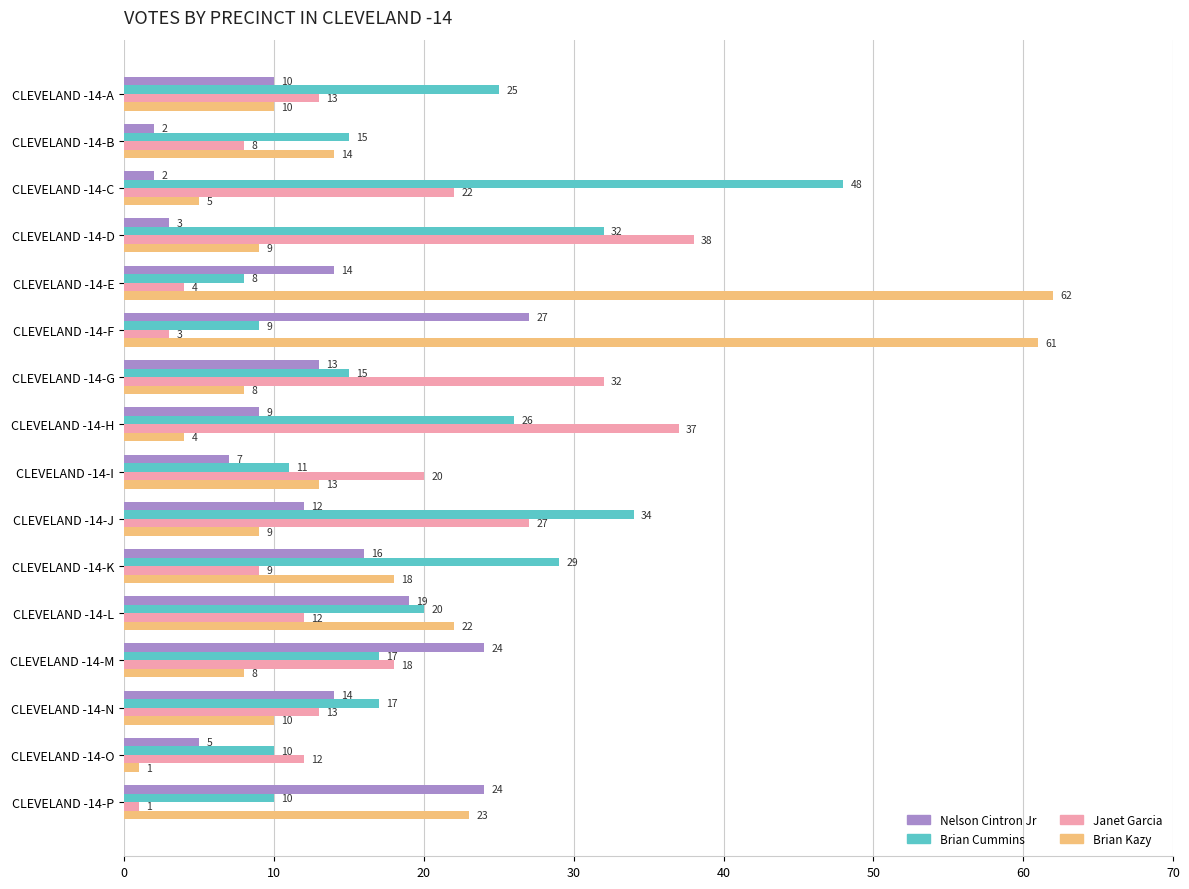

What is the spread (max minus min) of values at CLEVELAND -14-E?

58